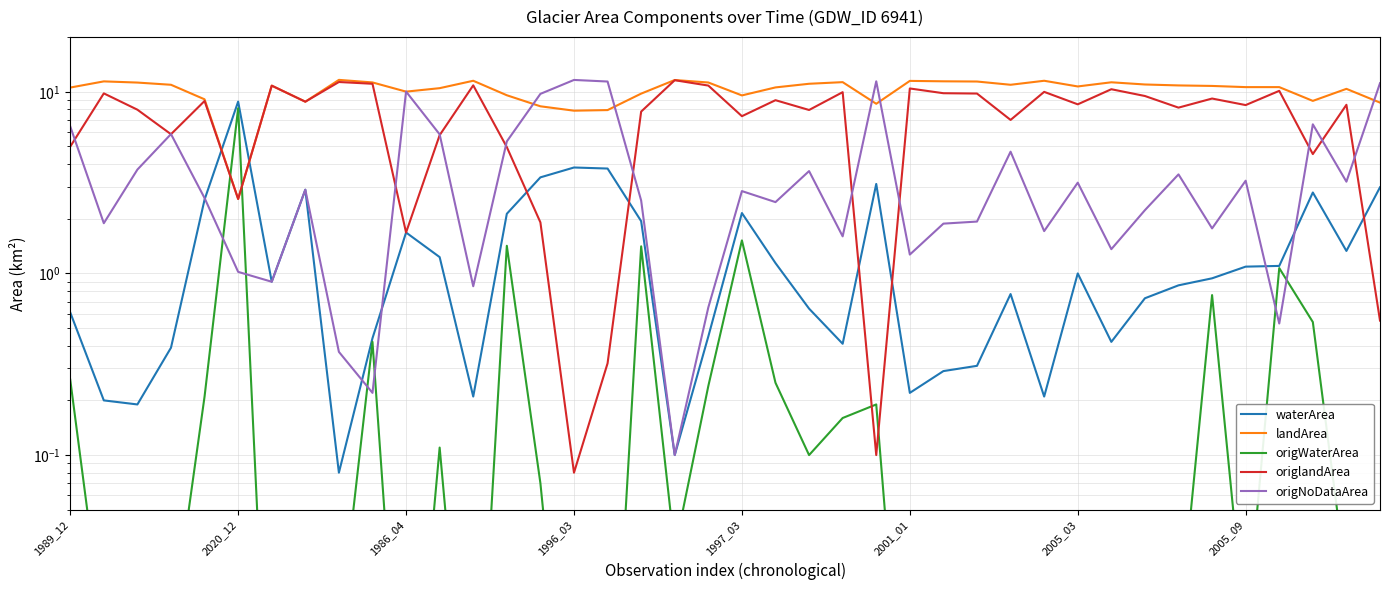

What are all the series names shown in the legend?

waterArea, landArea, origWaterArea, origlandArea, origNoDataArea